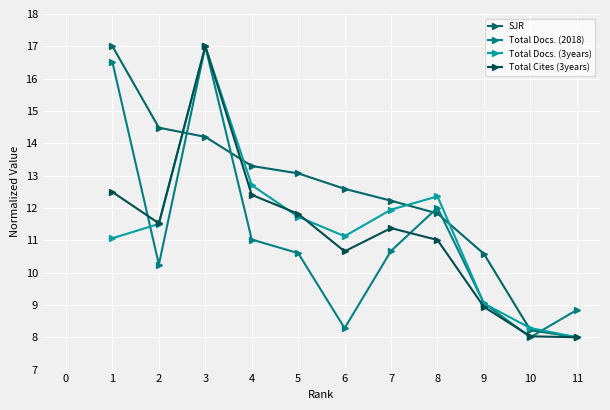

True or false: Total Docs. (2018) has a value of 10.7 at 7.

True